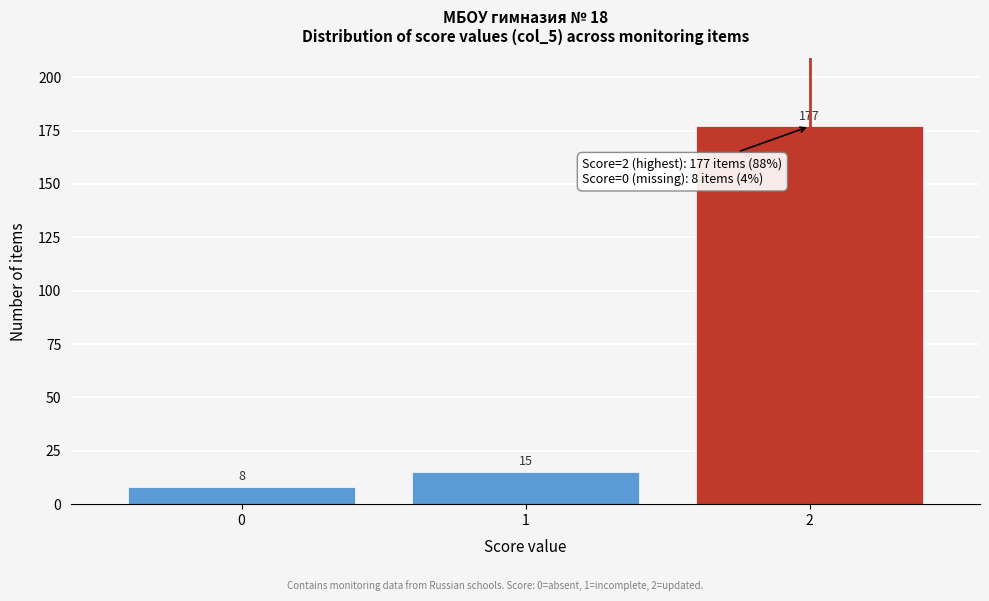

Reading left to right, transcribe this chart: for each bar, give the range it covers on the x-axis and its height.

-0.5 to 0.5: 8
0.5 to 1.5: 15
1.5 to 2.5: 177